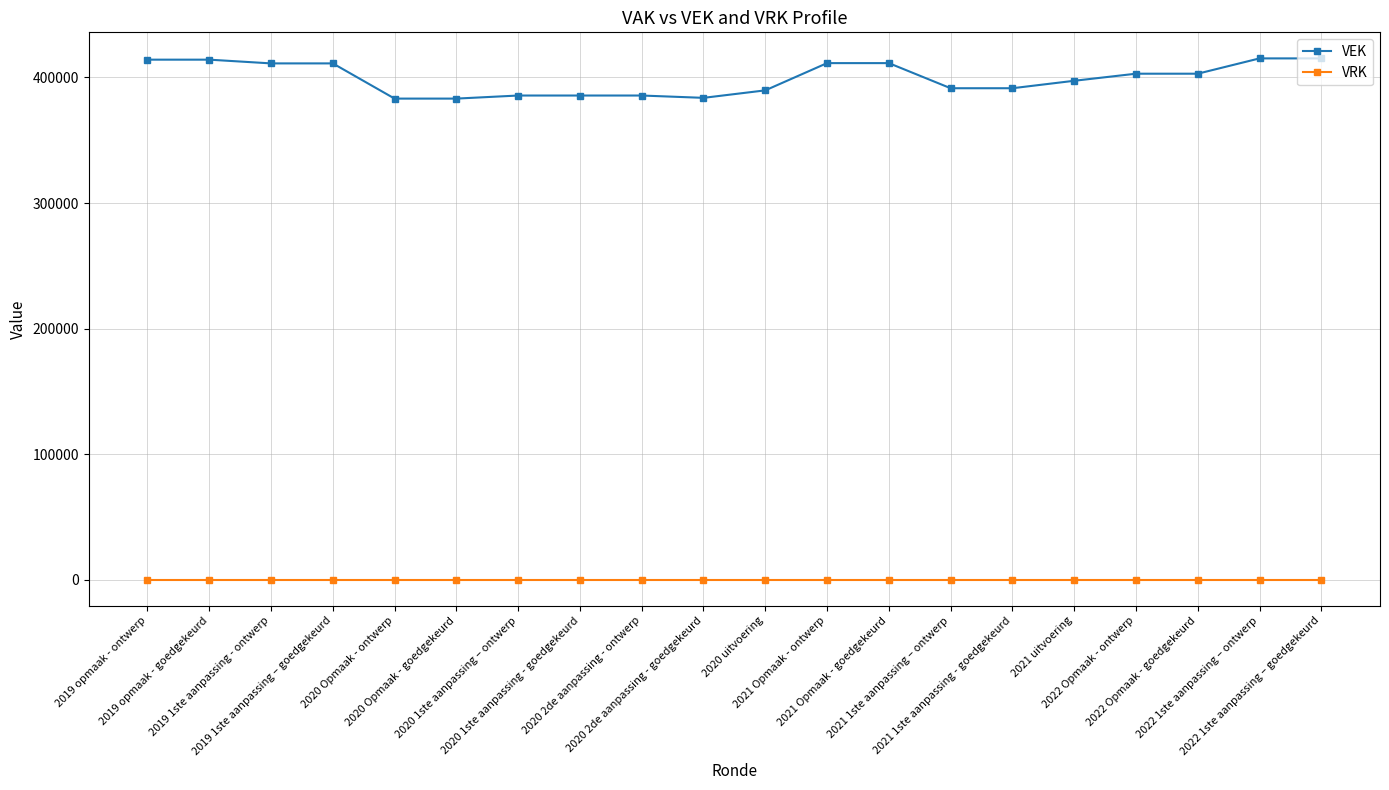

List the series in order of their overall mean, lowest first.

VRK, VEK